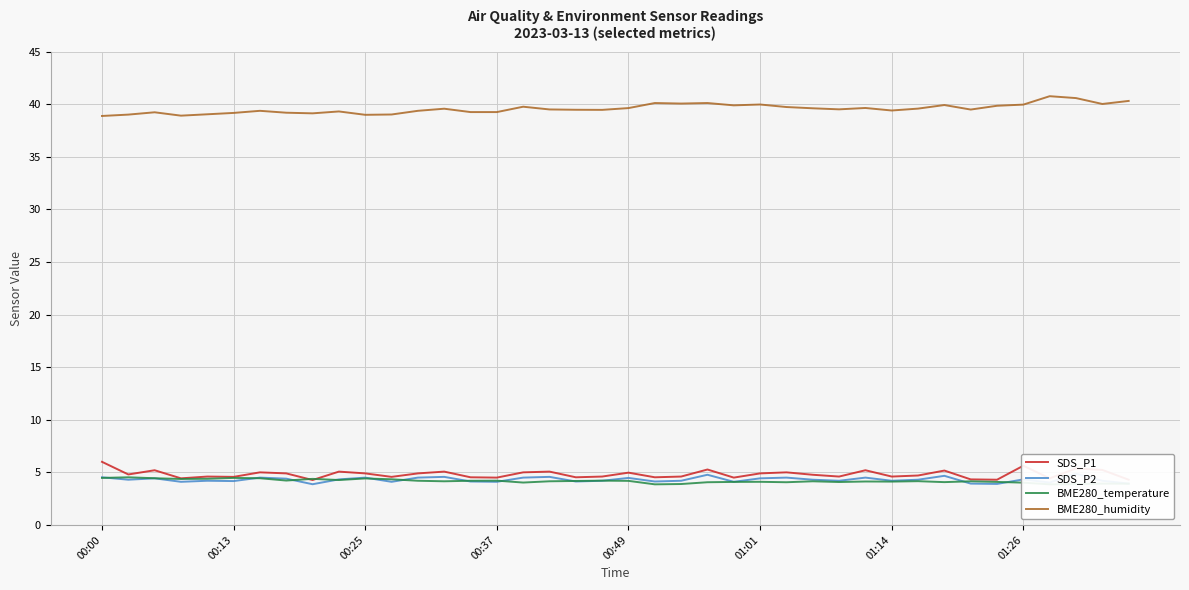

How many interior local peaks does the BME280_temperature series have?

12